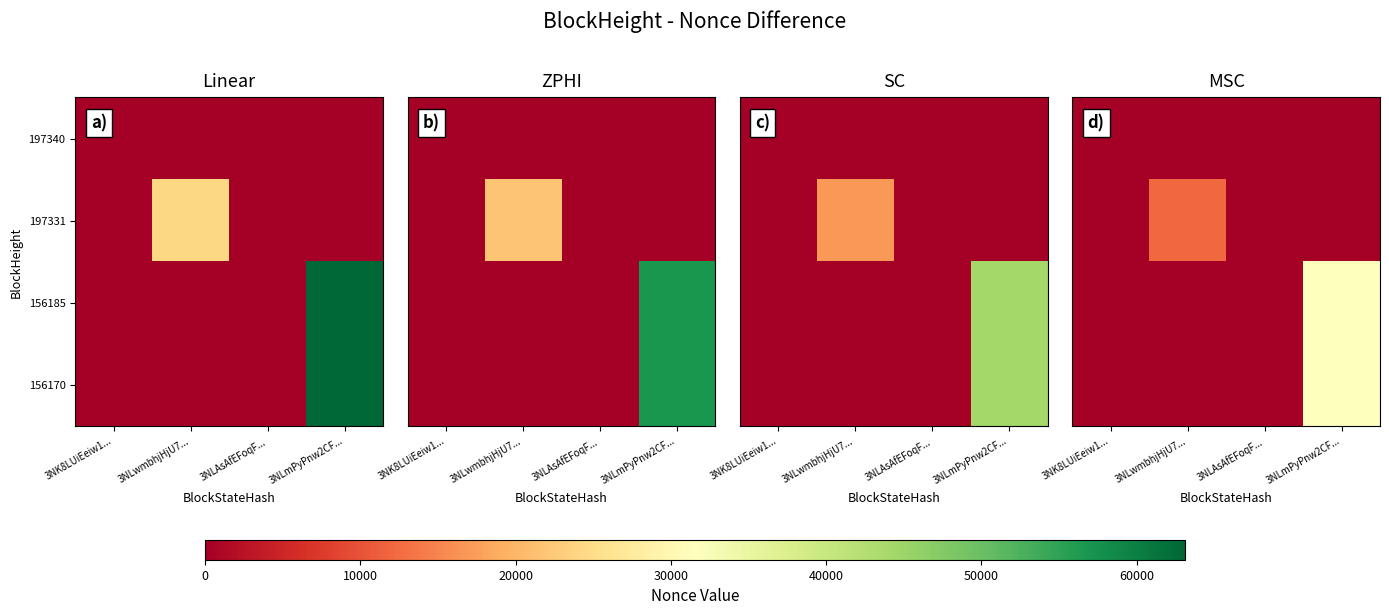

The value of 197331 at 3NLAsAfEFoqF... is -5270.2. True or false?

False